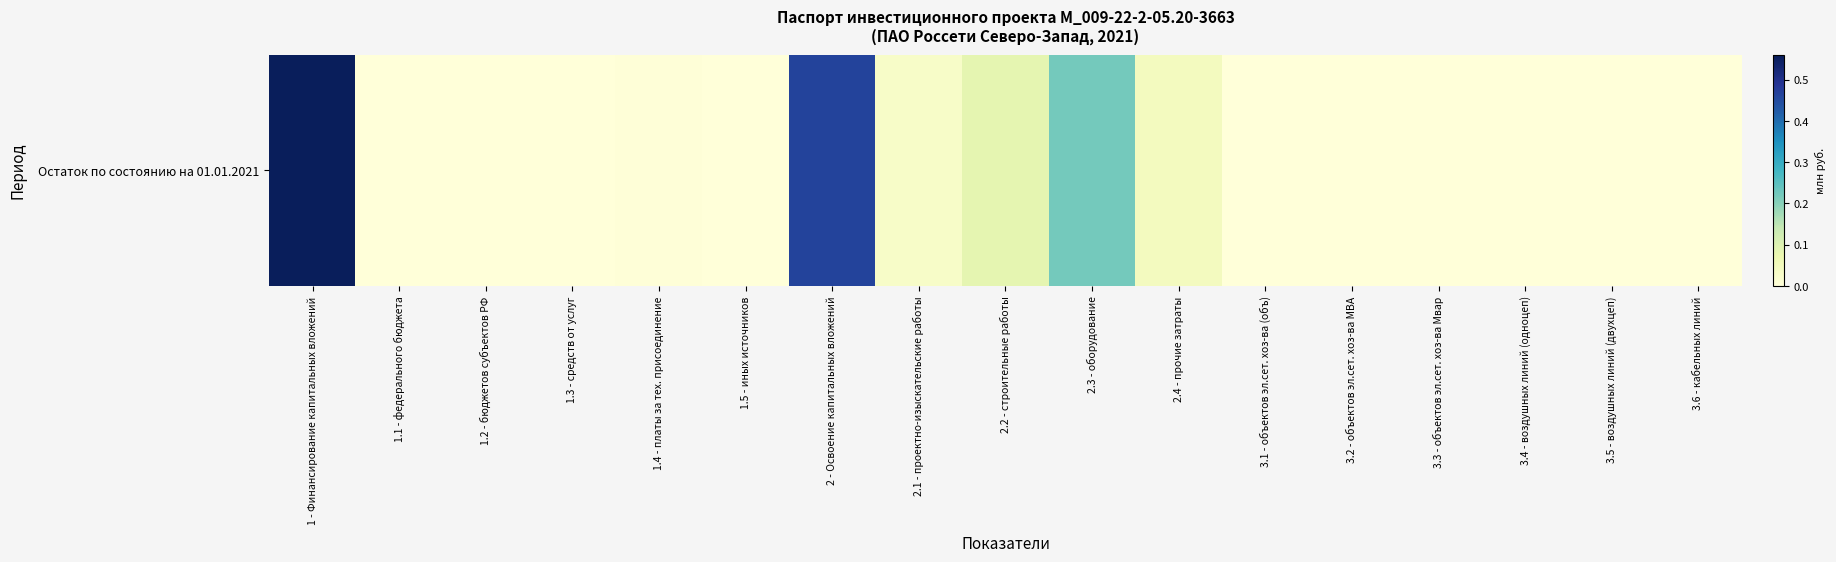

Is it true that the value at 1.4 - платы за тех. присоединение is 0.0?

False